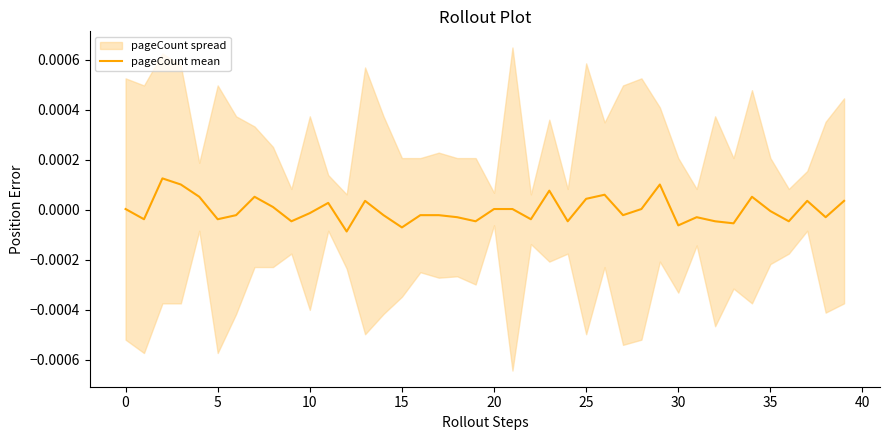

What is the label of the 24th point from the left?

23